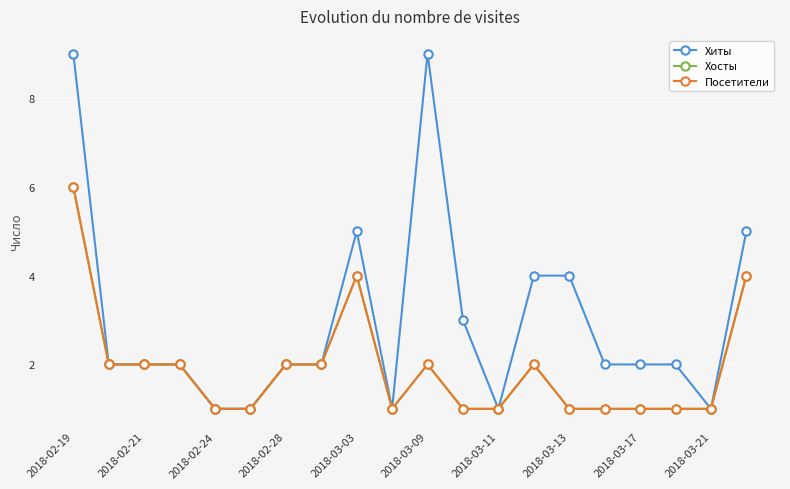

Reading left to right, extract all data points from this chart.

Хиты: 9	2	2	2	1	1	2	2	5	1	9	3	1	4	4	2	2	2	1	5
Хосты: 6	2	2	2	1	1	2	2	4	1	2	1	1	2	1	1	1	1	1	4
Посетители: 6	2	2	2	1	1	2	2	4	1	2	1	1	2	1	1	1	1	1	4